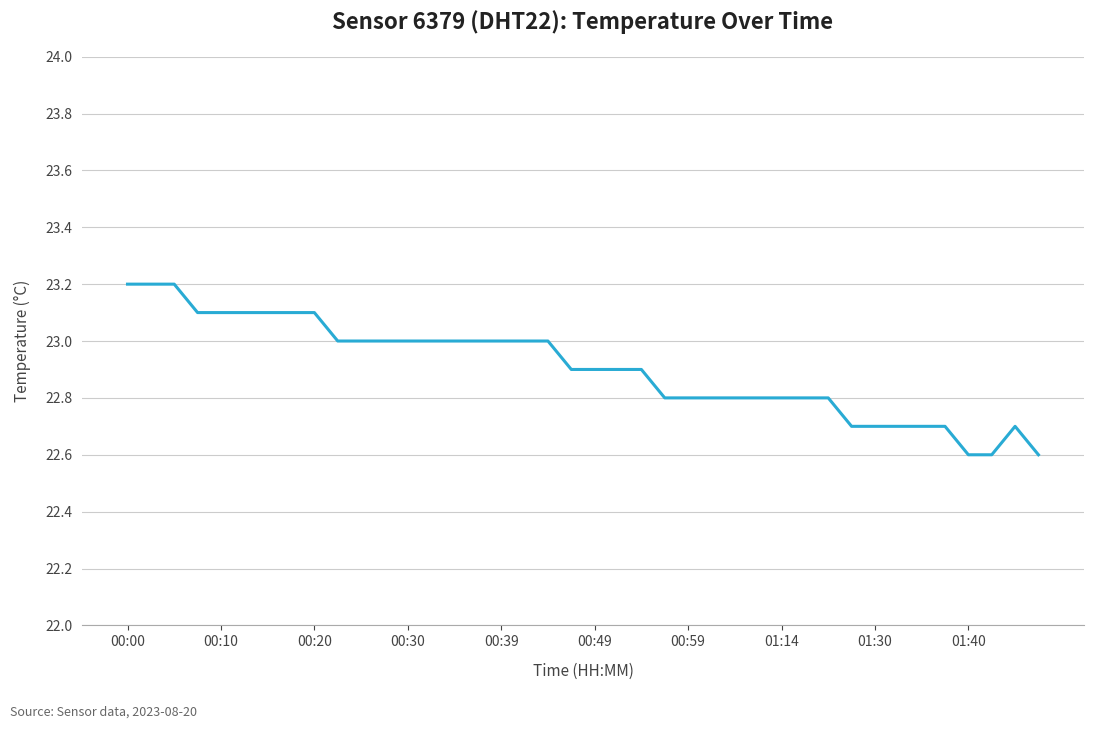

What is the maximum value shown in the chart?

23.2